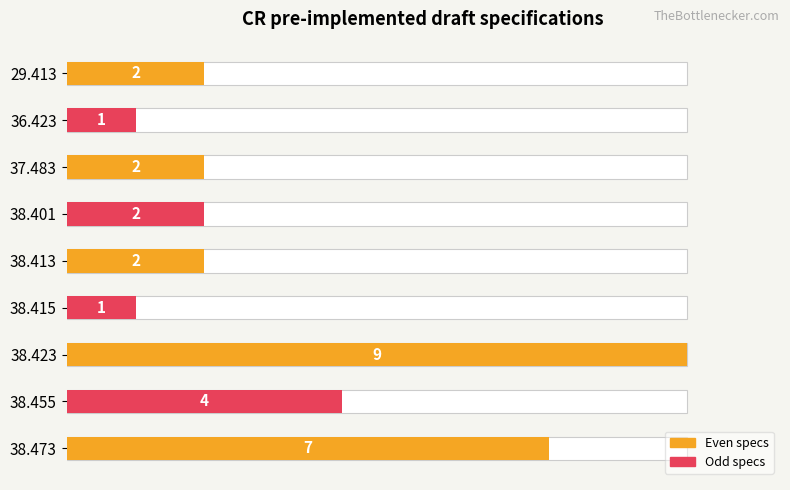

The value at 38.455 is 3. True or false?

False